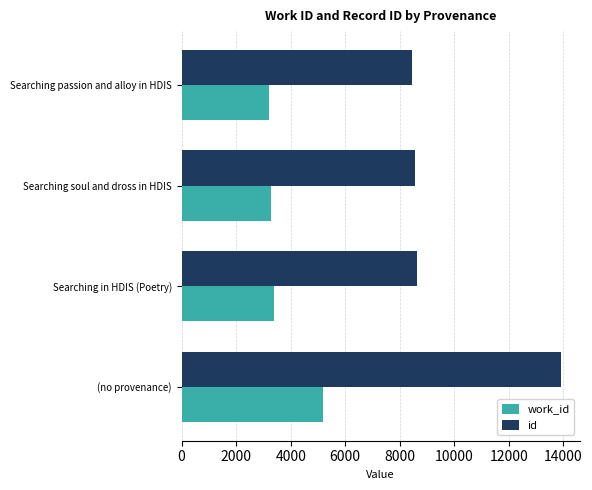

At how many categories does at least one series exceed 5642?

4